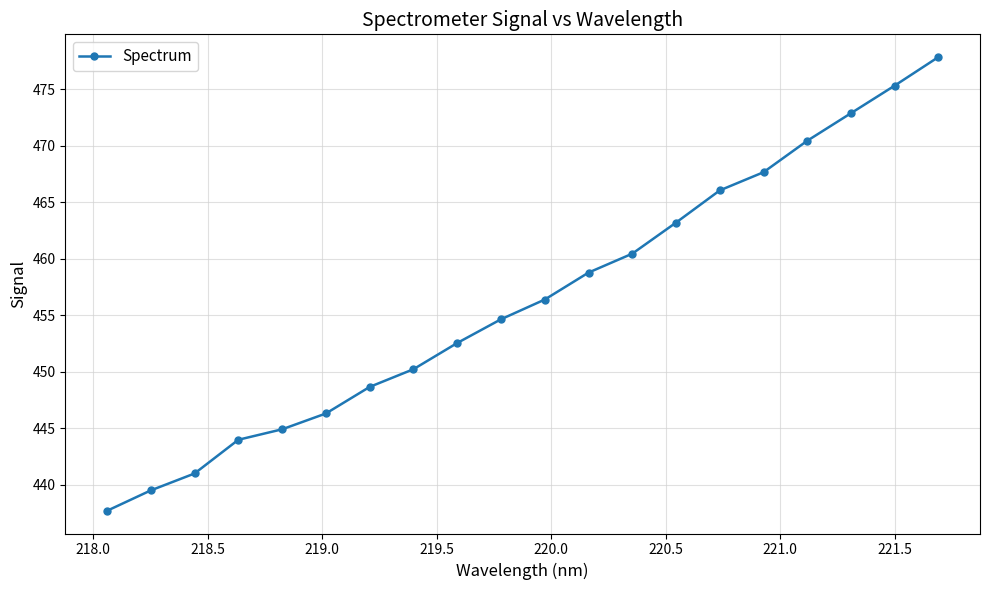

How many data points are less than 456?

10